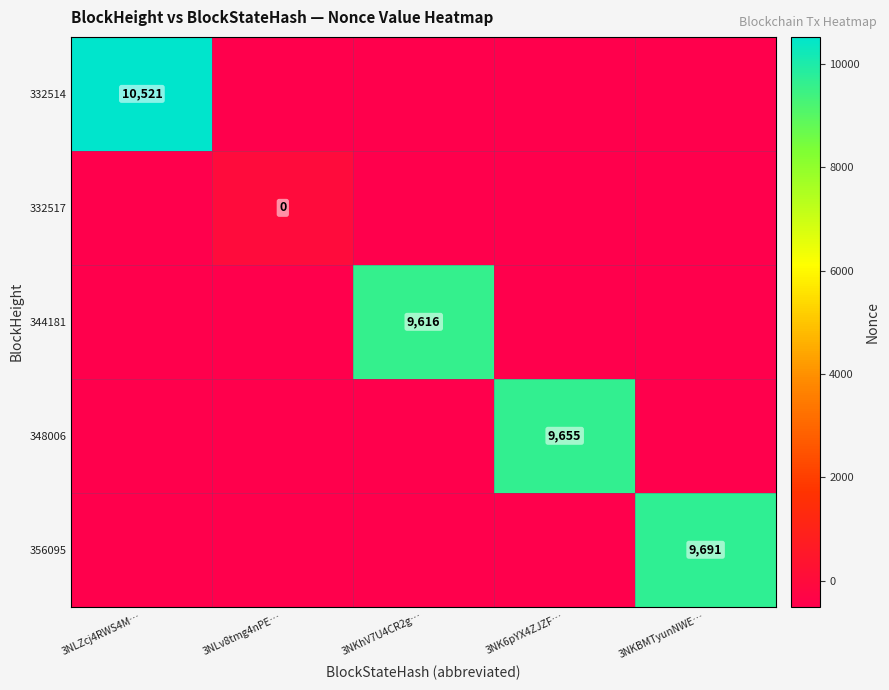

What is the total value across all series at 3NKBMTyunNWE…?

7691